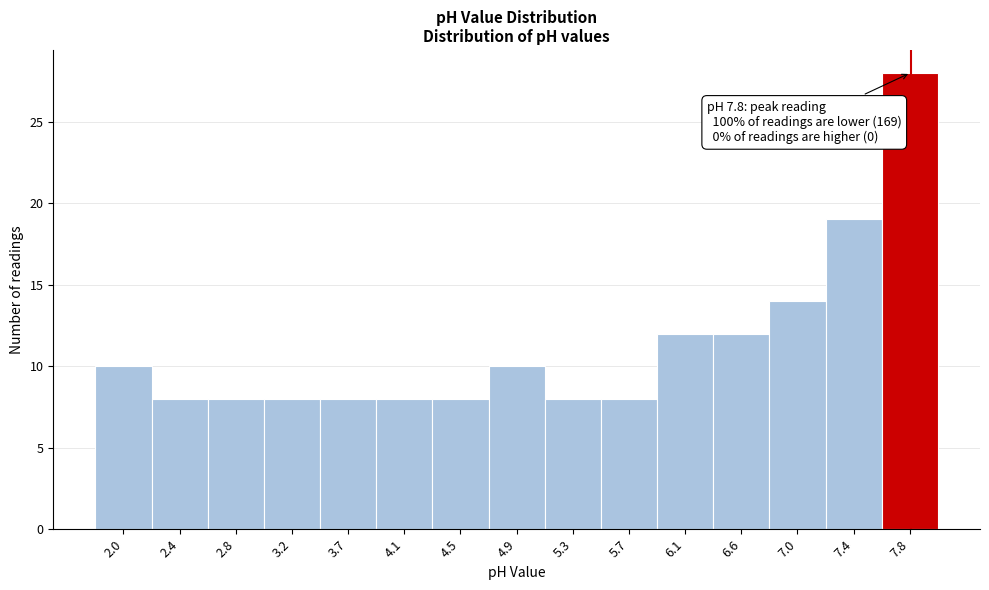

Which range on the x-axis has the tallest bar?

7.60 to 8.00